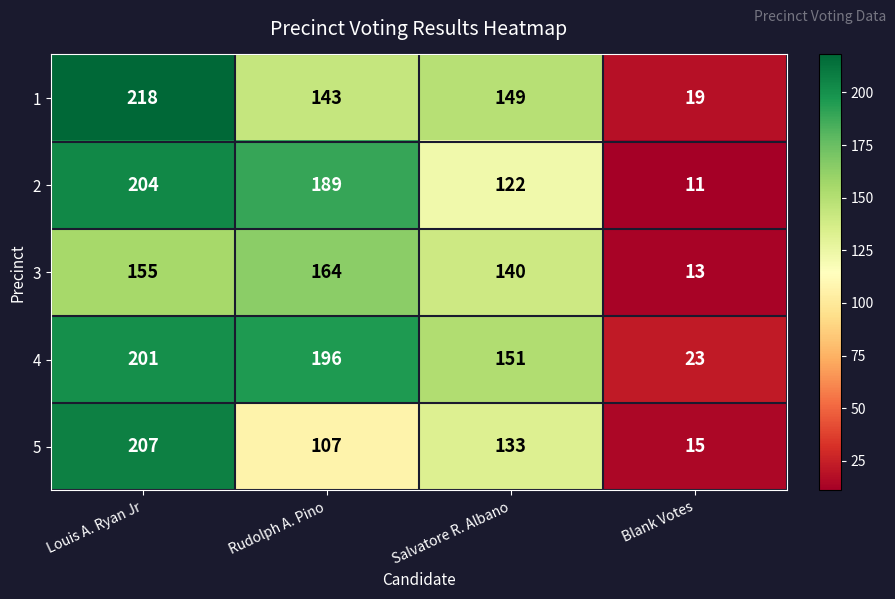

What is the minimum value shown in the chart?

11